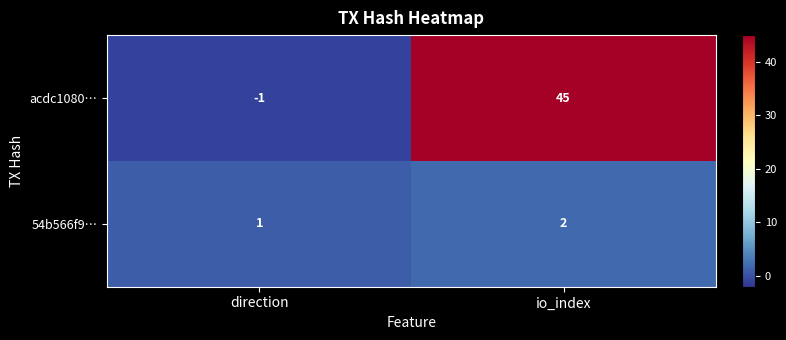

Which category has the highest value in the acdc1080… series?

io_index